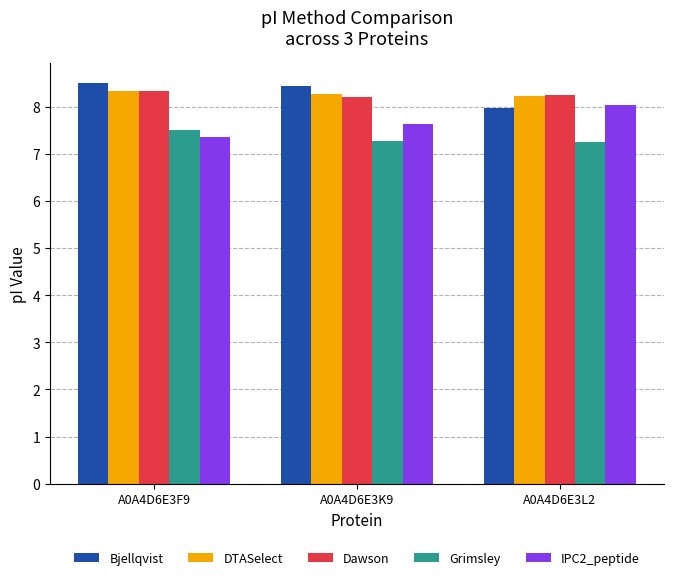

What is the difference between the Grimsley values at A0A4D6E3L2 and A0A4D6E3F9?

0.3